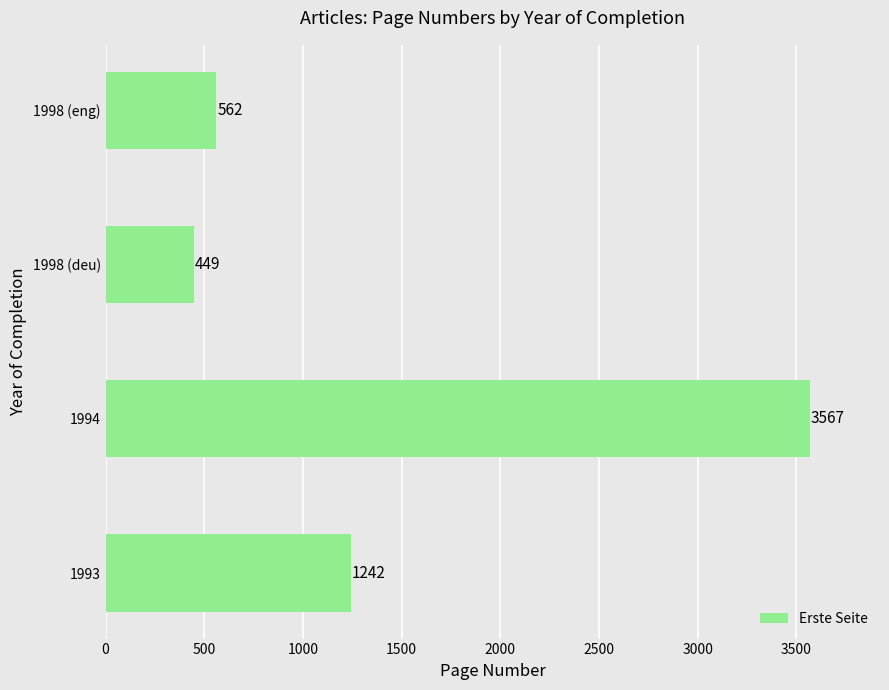

What is the sum of the values at 1998 (deu) and 1998 (eng)?

1011